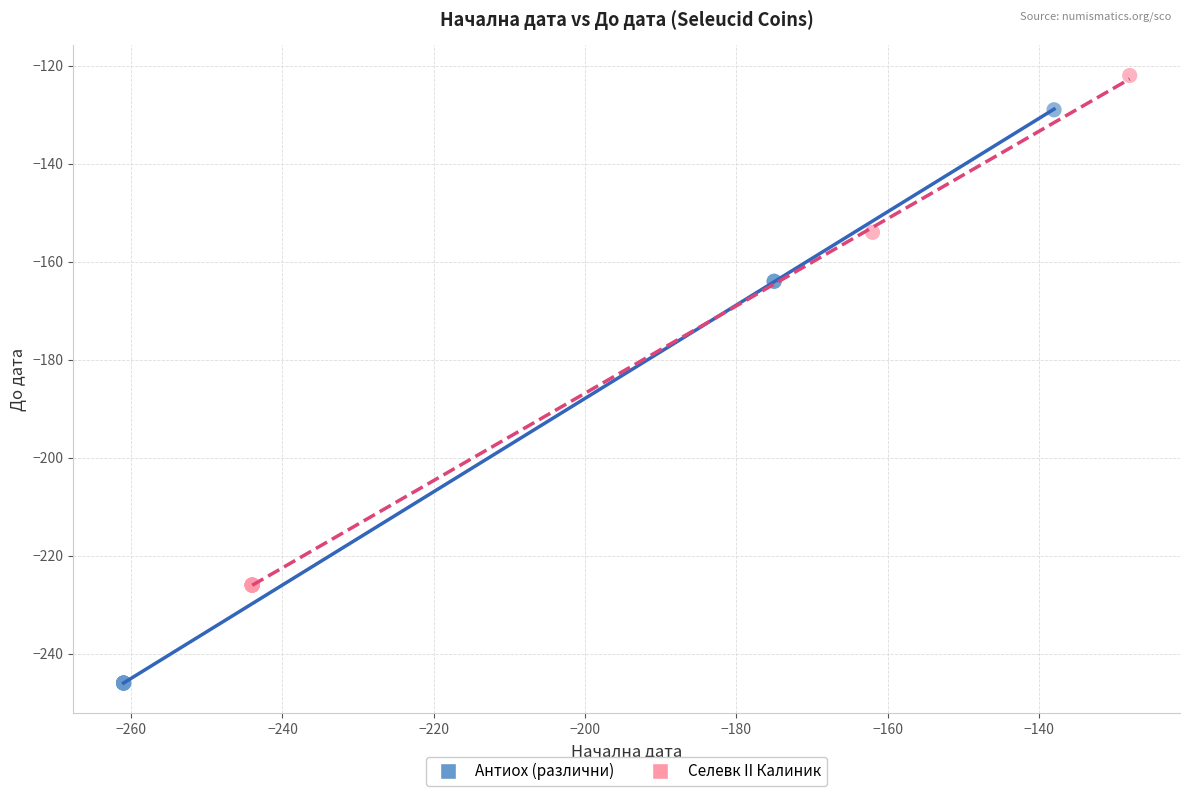

Which series contains the highest Y value?

Селевк II Калиник